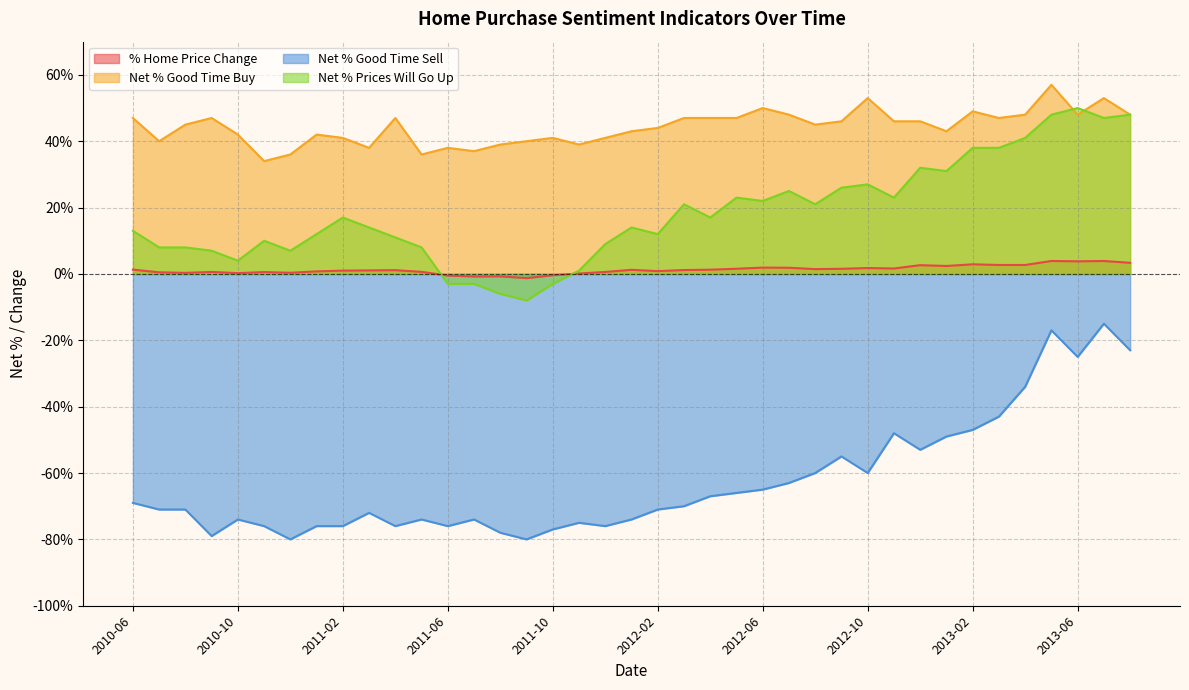

How many interior local valleys does the Net % Good Time Buy series have?

10